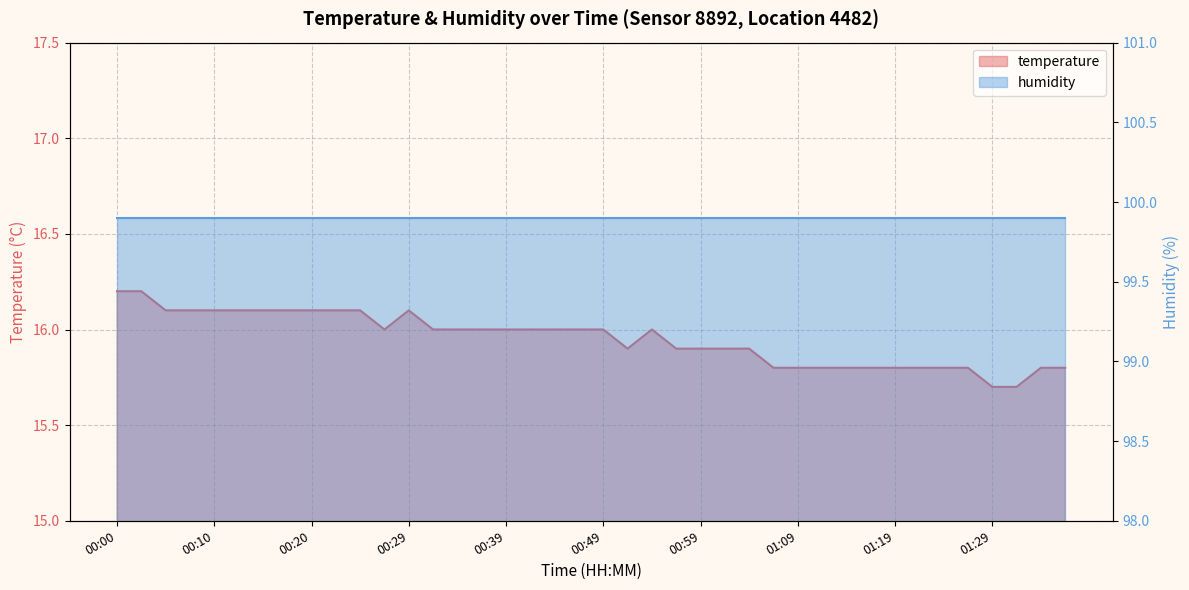

What is the label of the 38th point from the right?

00:05